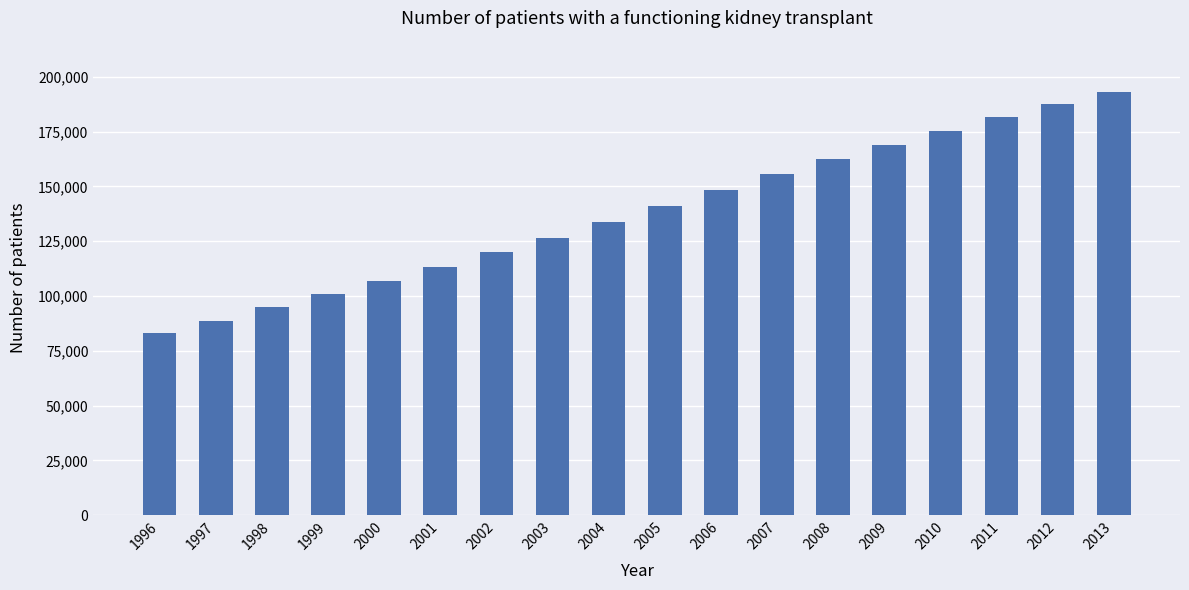

What is the average value?

137817